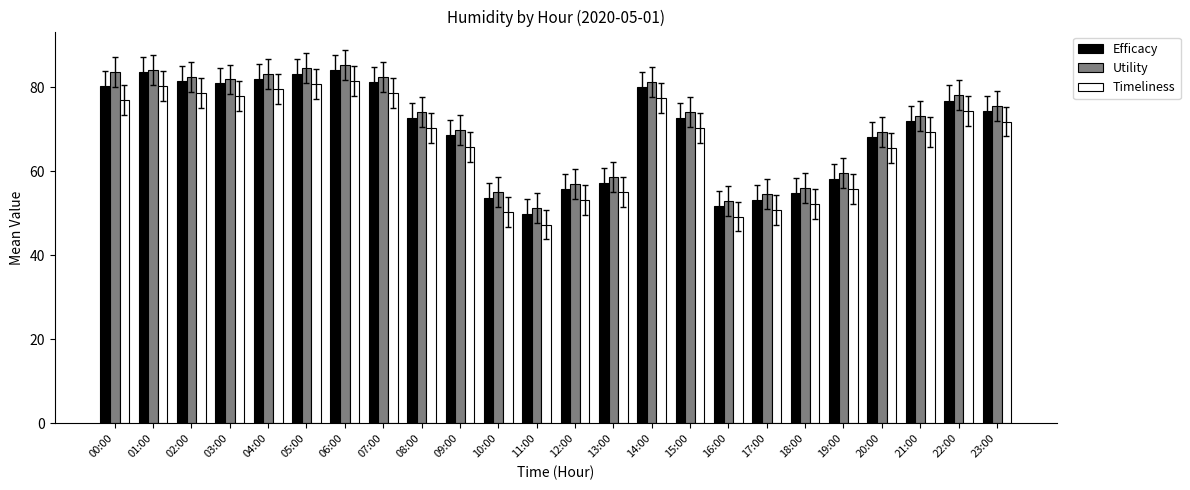

What is the highest value of the Efficacy series?

84.0